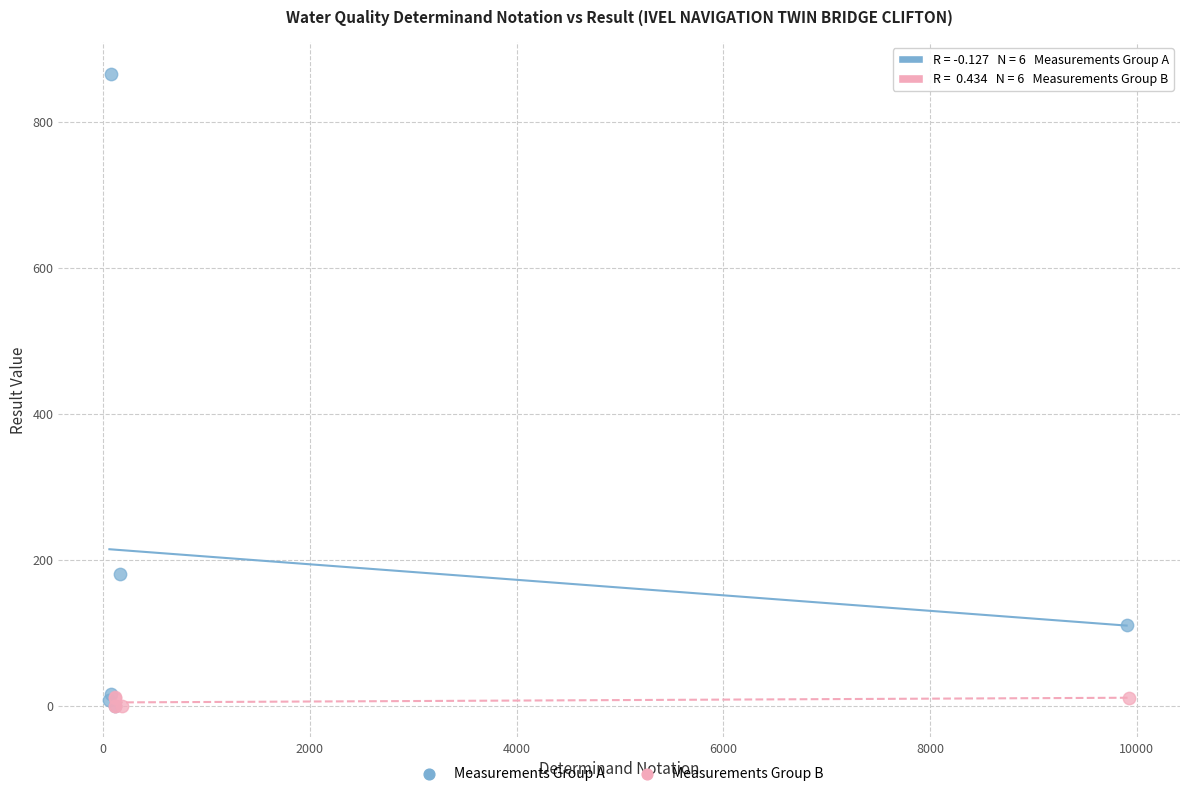

Which series contains the highest Y value?

Measurements Group A